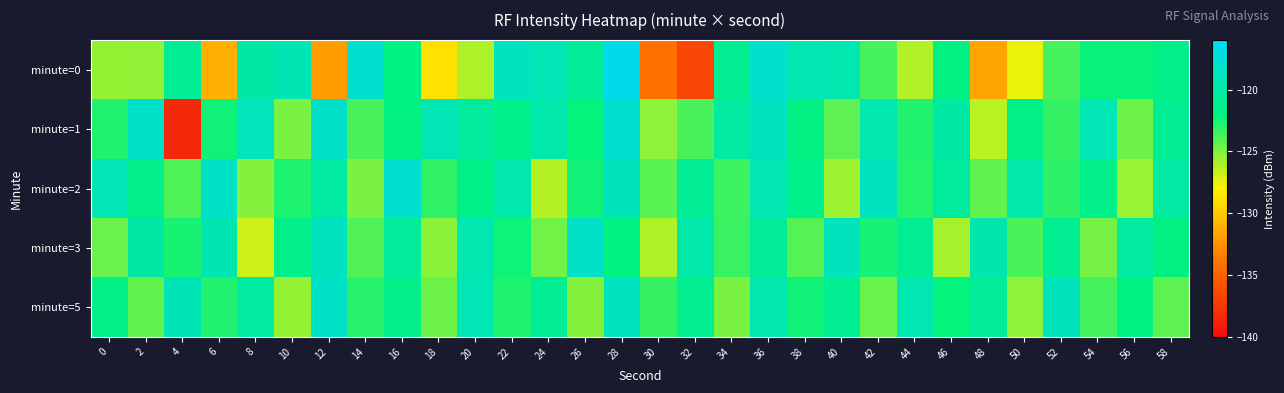

Reading left to right, what are all the values shown in this chart?

minute=0: 0=-125.5	2=-125.5	4=-120.8	6=-131.1	8=-120.0	10=-119.3	12=-132.0	14=-117.9	16=-121.8	18=-128.8	20=-126.1	22=-118.6	24=-119.2	26=-120.8	28=-116.5	30=-134.1	32=-136.6	34=-121.1	36=-118.0	38=-119.5	40=-119.5	42=-123.7	44=-126.2	46=-121.9	48=-131.6	50=-127.4	52=-123.6	54=-122.2	56=-122.2	58=-121.5
minute=1: 0=-122.8	2=-118.2	4=-138.3	6=-122.4	8=-119.0	10=-124.8	12=-118.2	14=-123.7	16=-121.9	18=-119.2	20=-120.5	22=-121.3	24=-119.8	26=-122.1	28=-117.9	30=-125.3	32=-123.7	34=-120.4	36=-118.6	38=-121.9	40=-124.2	42=-119.5	44=-122.8	46=-120.1	48=-126.4	50=-121.7	52=-123.3	54=-119.2	56=-124.6	58=-120.9
minute=2: 0=-119.2	2=-121.5	4=-123.8	6=-118.4	8=-125.1	10=-122.7	12=-120.3	14=-124.9	16=-117.8	18=-123.2	20=-121.6	22=-119.7	24=-126.3	26=-122.4	28=-118.9	30=-124.1	32=-120.8	34=-123.5	36=-119.4	38=-121.3	40=-125.7	42=-118.6	44=-122.9	46=-120.5	48=-124.3	50=-119.8	52=-123.1	54=-121.4	56=-125.6	58=-120.2
minute=3: 0=-124.5	2=-120.1	4=-122.6	6=-119.3	8=-126.8	10=-121.4	12=-118.7	14=-123.9	16=-120.6	18=-125.2	20=-119.5	22=-122.3	24=-124.7	26=-118.2	28=-121.8	30=-126.1	32=-119.9	34=-123.4	36=-120.7	38=-124.0	40=-118.8	42=-122.5	44=-121.1	46=-125.9	48=-119.6	50=-123.7	52=-121.0	54=-124.8	56=-120.3	58=-122.0
minute=5: 0=-121.7	2=-124.3	4=-119.1	6=-122.8	8=-120.4	10=-125.5	12=-118.3	14=-123.0	16=-121.5	18=-124.6	20=-119.2	22=-122.7	24=-120.9	26=-125.1	28=-118.6	30=-123.3	32=-121.2	34=-124.9	36=-119.7	38=-122.4	40=-121.0	42=-124.5	44=-119.4	46=-122.1	48=-120.7	50=-125.3	52=-118.9	54=-123.6	56=-121.8	58=-124.2